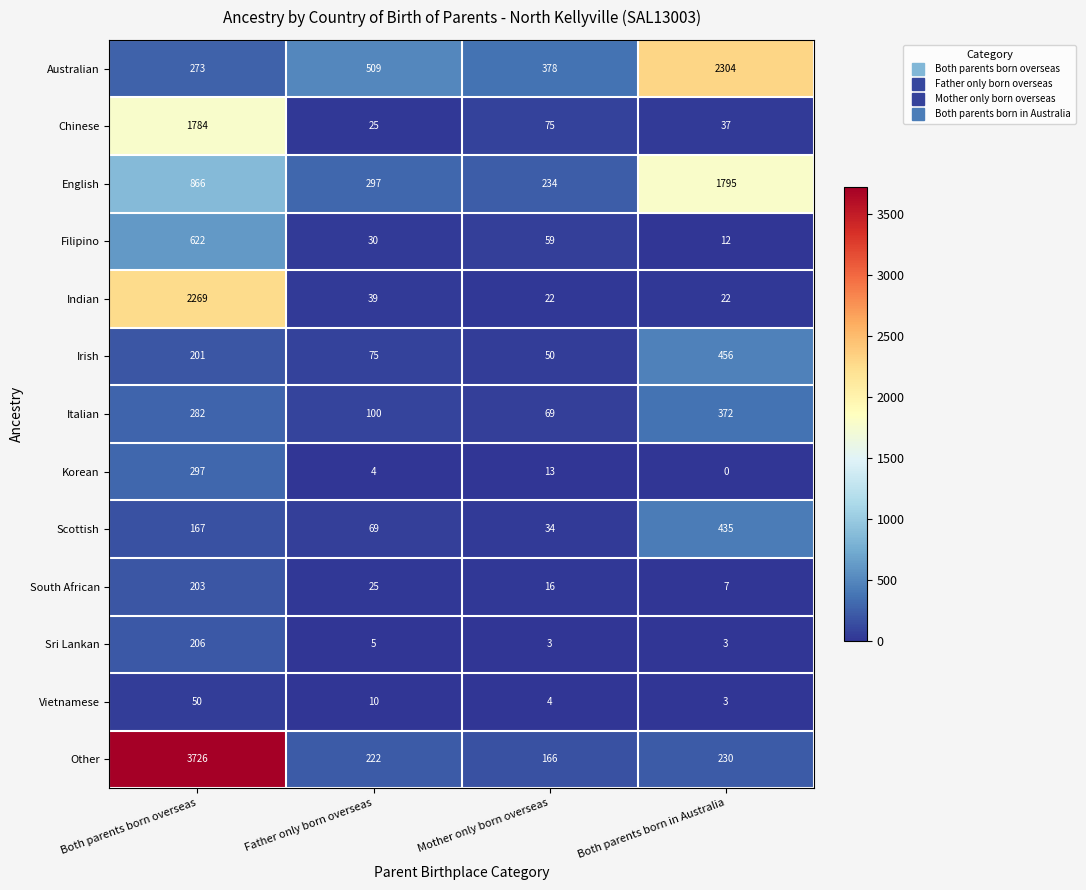

True or false: Scottish has a value of 34 at Mother only born overseas.

True